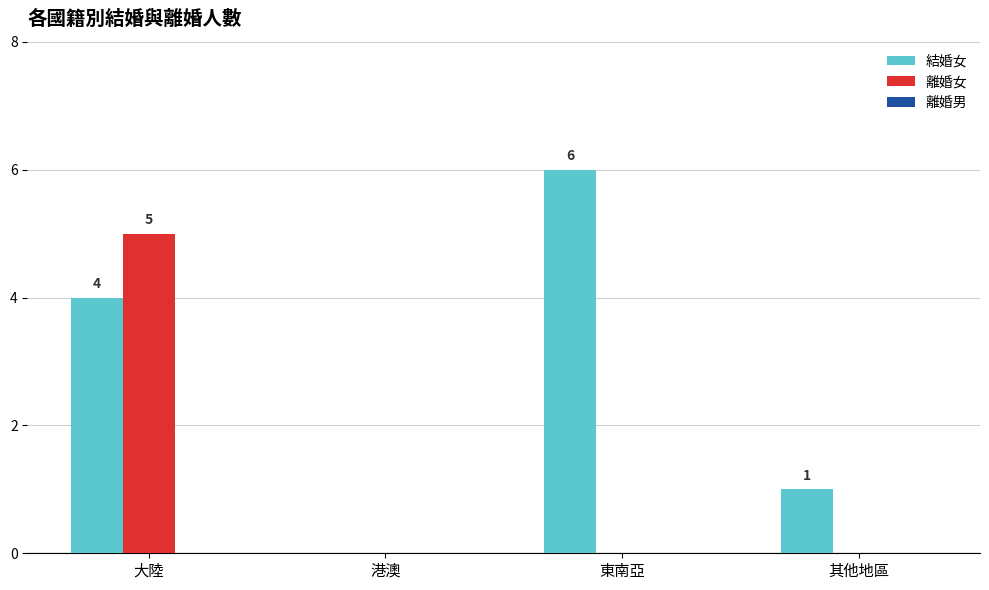

What is the maximum value shown in the chart?

6